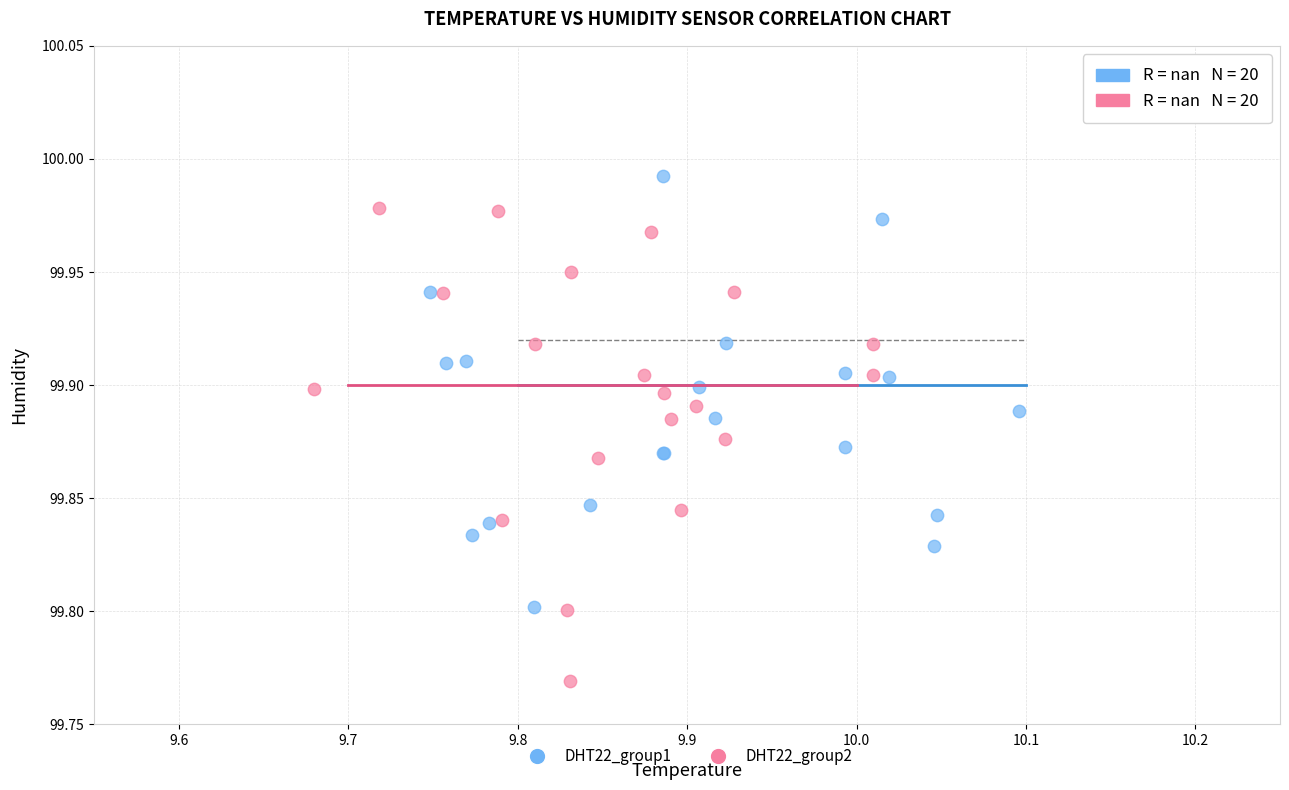

Which series has the largest Y range (max minus min)?

DHT22_group2